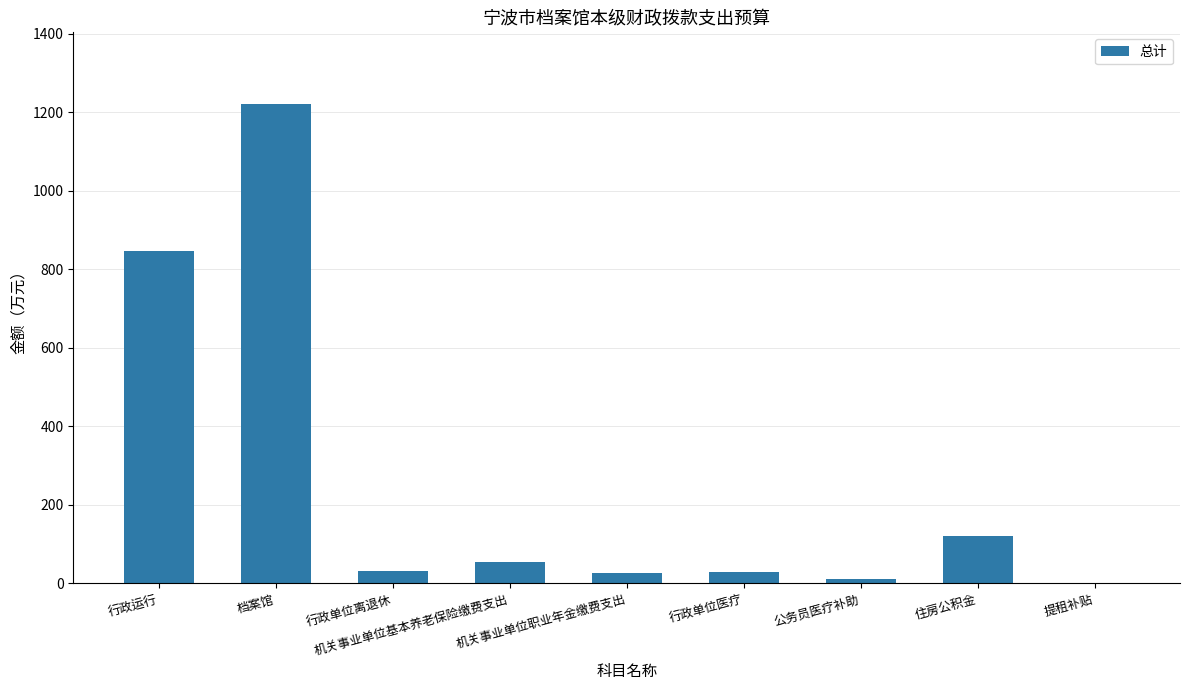

Count the number of data series in this chart.

1